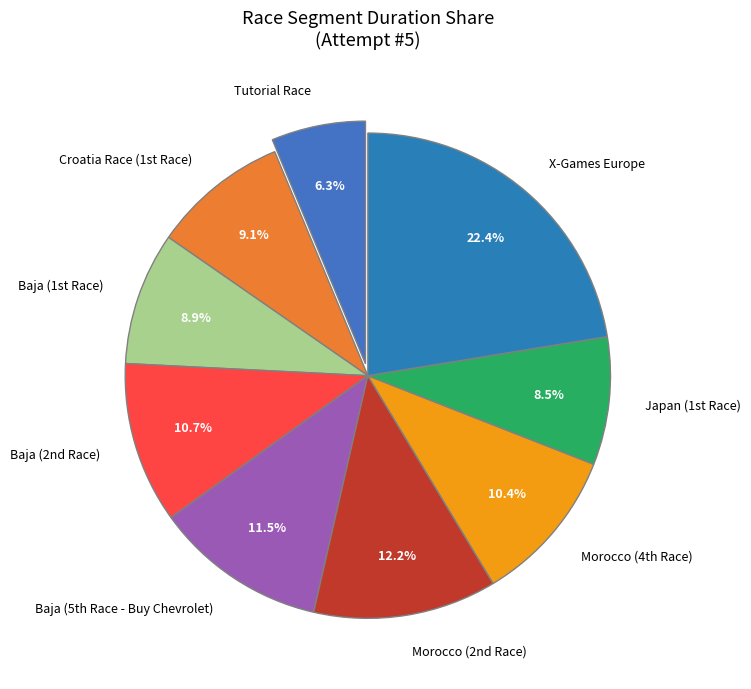

Which category has the smallest portion of the pie?

Tutorial Race